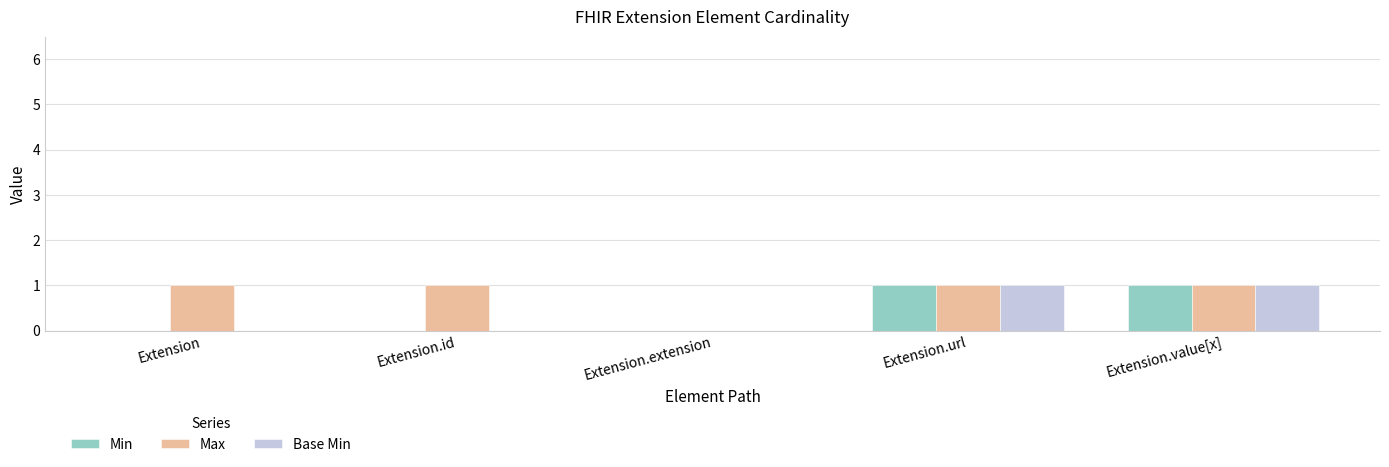

What is the average value of the Max series?

1